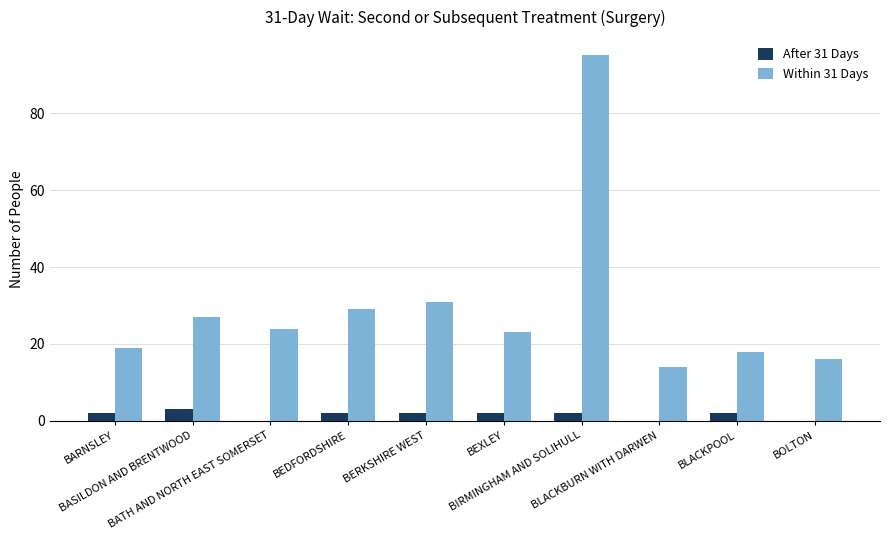

Which series has the largest total across all categories?

Within 31 Days